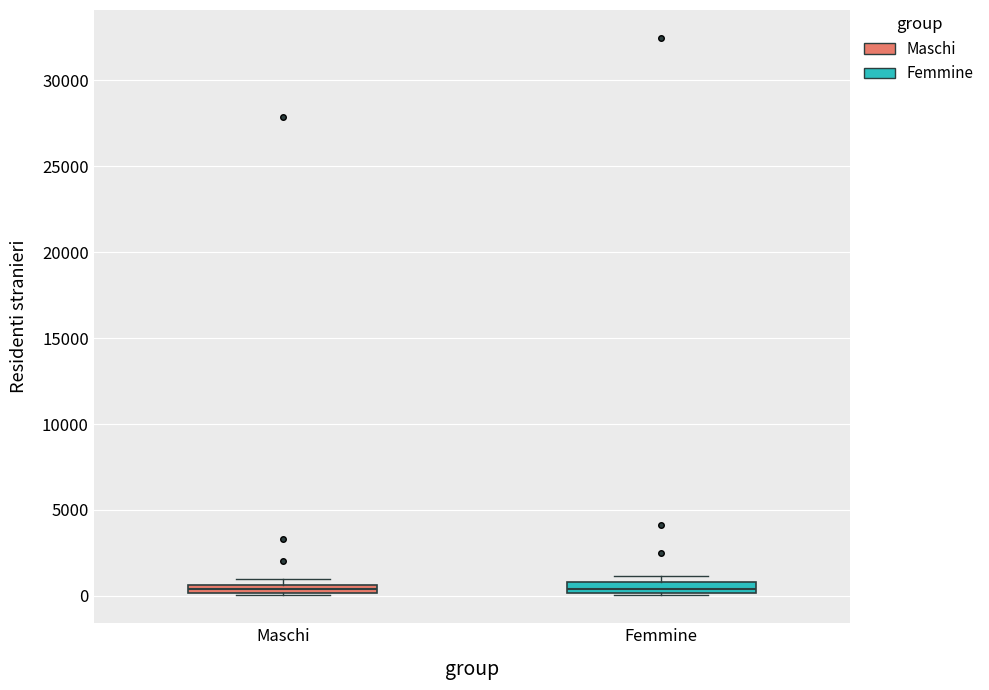

Where is the upper edge of the box for Femmine on the y-axis? The values are not printed on the chart, so give them approximately, as read against the axis.

1000